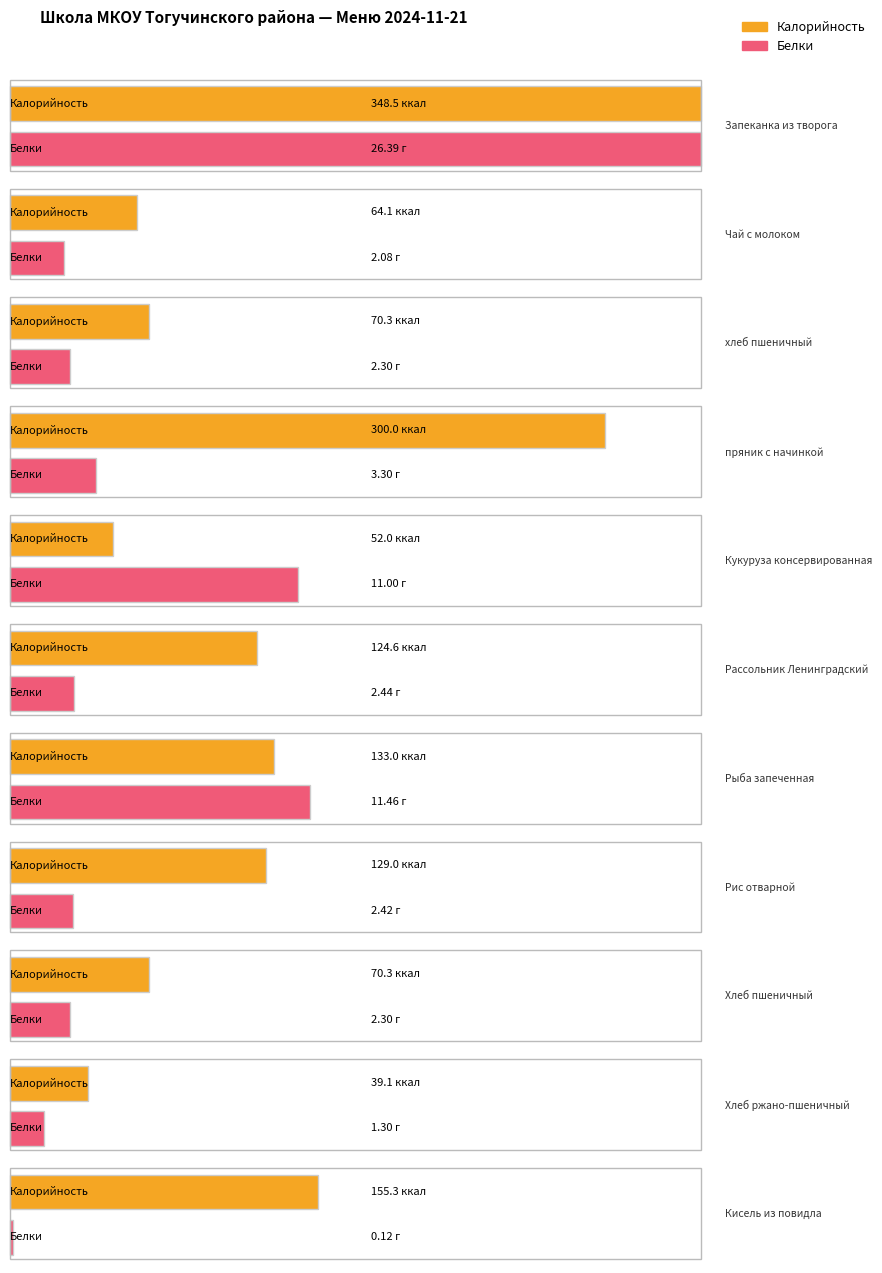

Reading left to right, extract all data points from this chart.

Калорийность: 348.5	64.1	70.3	300.0	52.0	124.6	133.0	129.0	70.3	39.1	155.3
Белки: 26.4	2.1	2.3	3.3	11.0	2.4	11.5	2.4	2.3	1.3	0.1